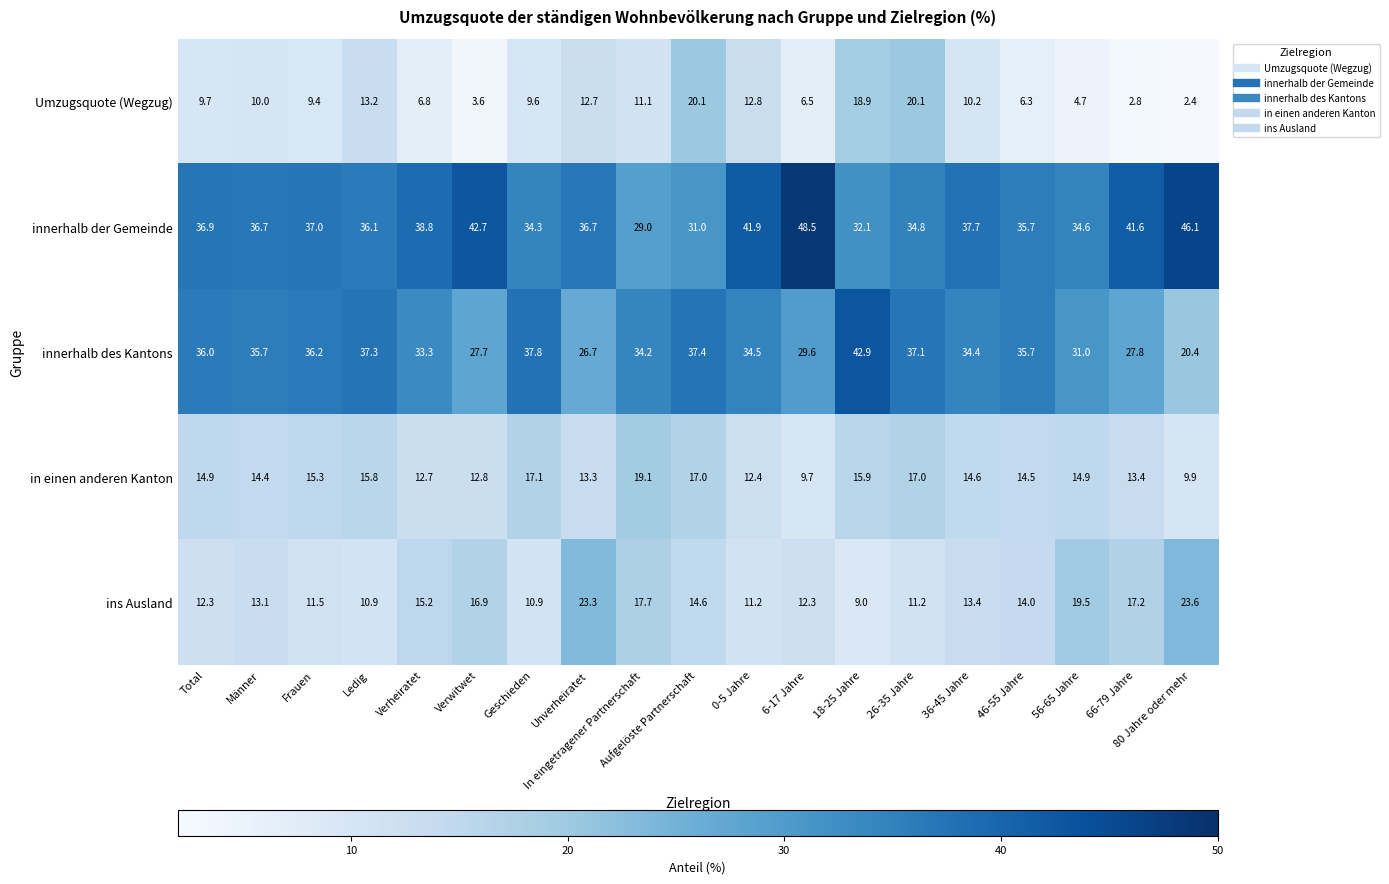

What is the difference between the maximum and second lowest values in the in einen anderen Kanton series?

9.2